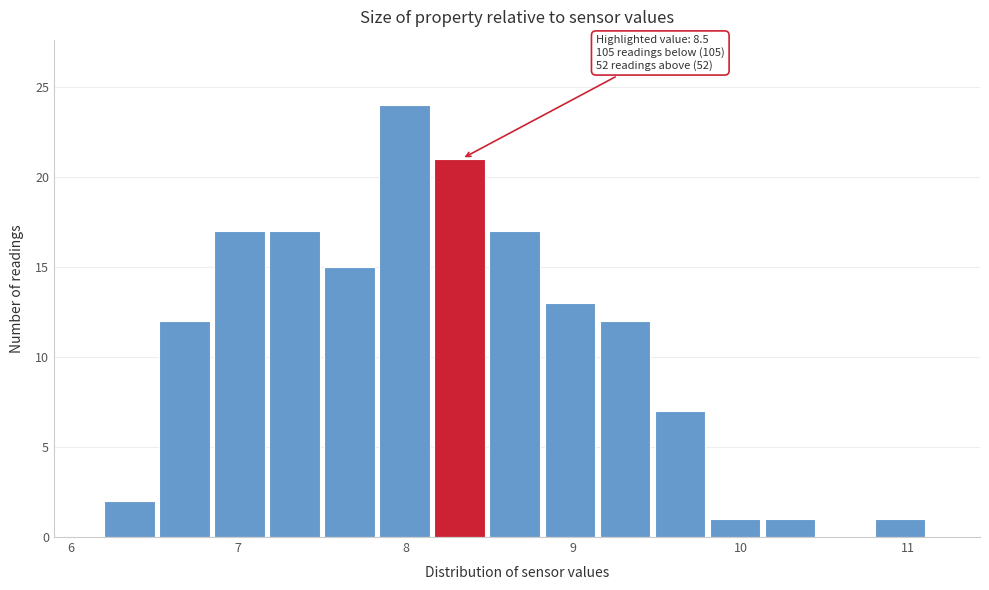

Read against the x-axis, roughly where is the centre of the tallest bar?

8.0